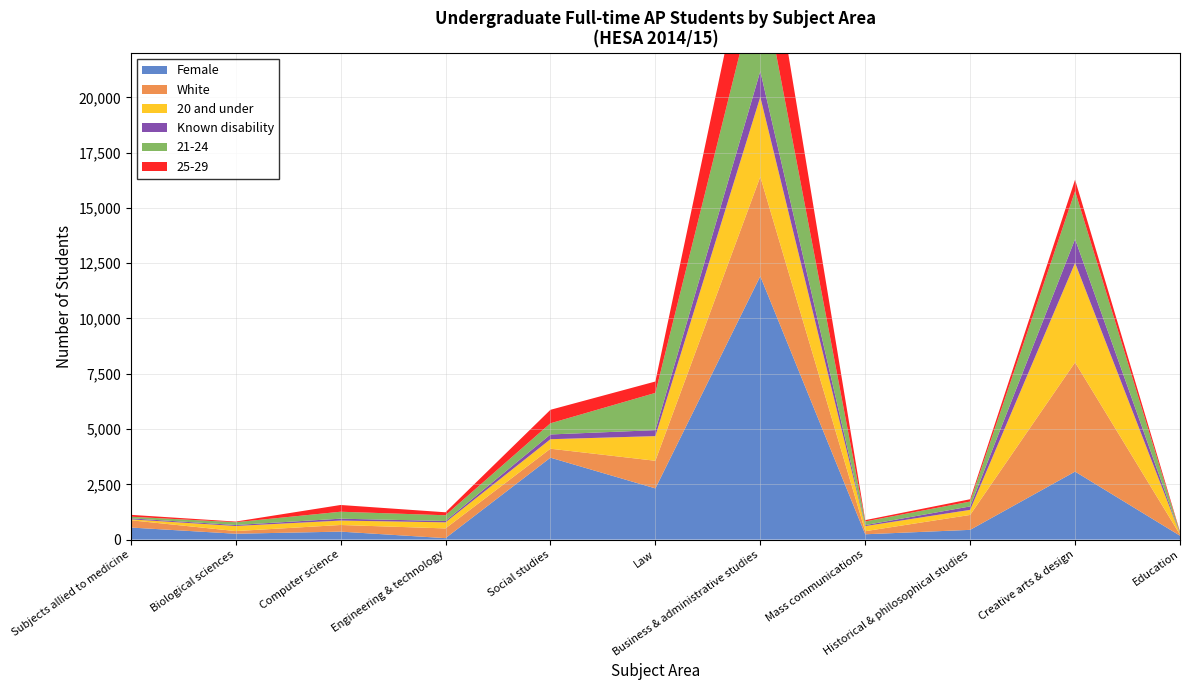

Reading left to right, what are all the values shown in this chart?

Female: 545	265	360	65	3705	2315	11910	240	440	3075	175
White: 330	120	300	440	405	1250	4500	140	675	4940	50
20 and under: 40	230	200	275	430	1115	3610	230	230	4500	35
Known disability: 45	45	85	60	215	270	1165	45	155	1075	10
21-24: 75	125	315	260	505	1685	4535	165	220	2170	45
25-29: 85	30	305	135	610	515	3925	60	105	520	40